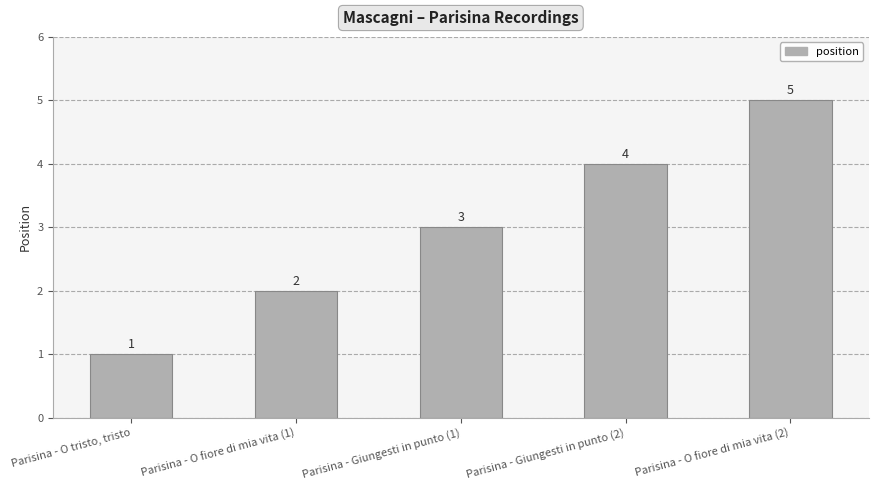

Reading left to right, extract all data points from this chart.

Parisina - O tristo, tristo=1	Parisina - O fiore di mia vita (1)=2	Parisina - Giungesti in punto (1)=3	Parisina - Giungesti in punto (2)=4	Parisina - O fiore di mia vita (2)=5